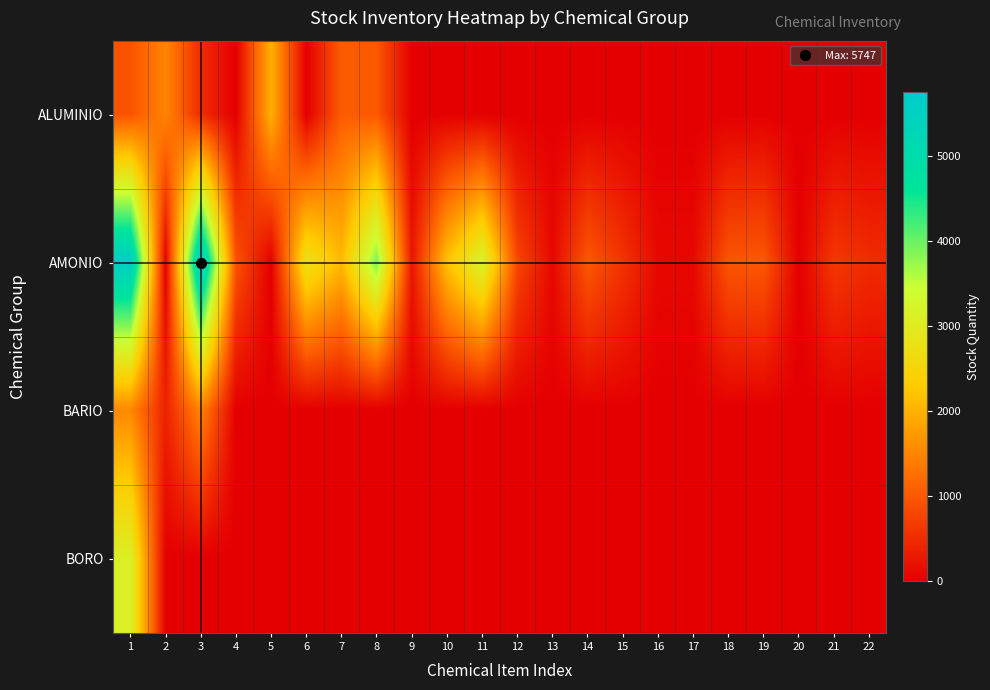

Reading right to left, transcribe all the data shown in this chart.

ALUMINIO: 22=0.0	21=0.0	20=0.0	19=0.0	18=0.0	17=0.0	16=0.0	15=0.0	14=0.0	13=0.0	12=0.0	11=0.0	10=0.0	9=0.0	8=1000.0	7=1050.0	6=2.0	5=2000.0	4=0.0	3=500.0	2=1500.0	1=950.0
AMONIO: 22=500.0	21=640.1	20=1.0	19=1000.0	18=974.0	17=100.0	16=100.0	15=588.0	14=1000.0	13=104.3	12=800.0	11=3240.0	10=2200.0	9=250.0	8=3909.5	7=2100.0	6=2800.0	5=0.0	4=955.2	3=5746.6	2=24.8	1=5599.0
BARIO: 22=0.0	21=0.0	20=0.0	19=0.0	18=0.0	17=0.0	16=0.0	15=0.0	14=0.0	13=0.0	12=0.0	11=0.0	10=0.0	9=0.0	8=0.0	7=0.0	6=0.0	5=1.0	4=0.0	3=1500.0	2=400.0	1=1549.7
BORO: 22=0.0	21=0.0	20=0.0	19=0.0	18=0.0	17=0.0	16=0.0	15=0.0	14=0.0	13=0.0	12=0.0	11=0.0	10=0.0	9=0.0	8=0.0	7=0.0	6=0.0	5=0.0	4=0.0	3=0.0	2=0.0	1=3118.8